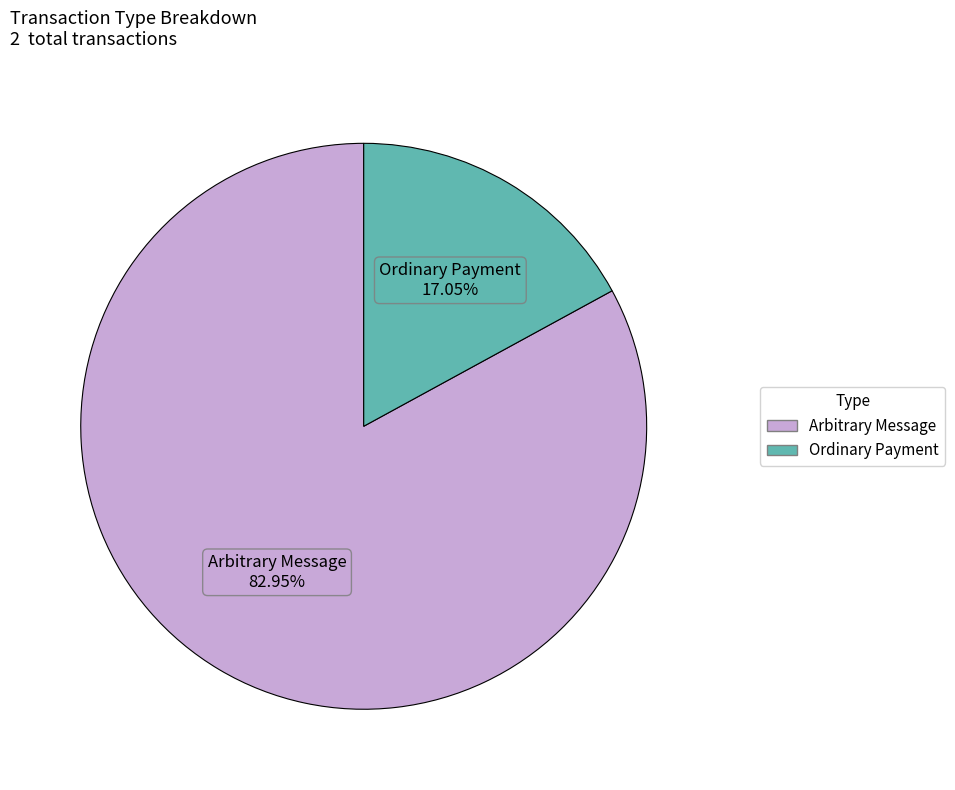

Which slice is the smallest?

Ordinary Payment